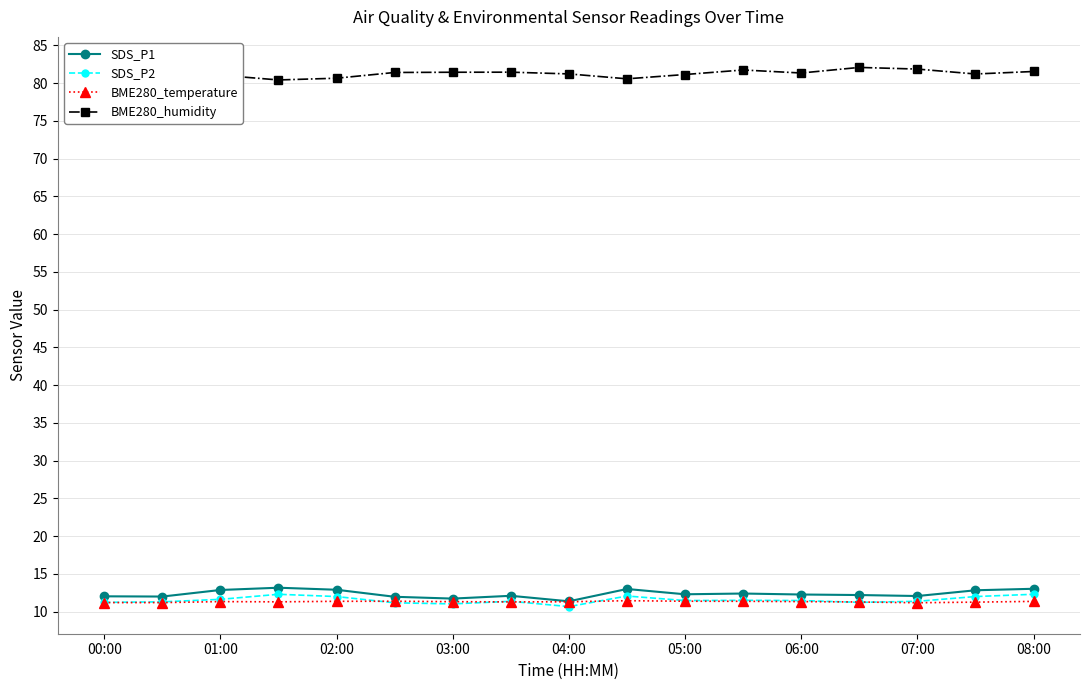

What position from the right is 9?

8